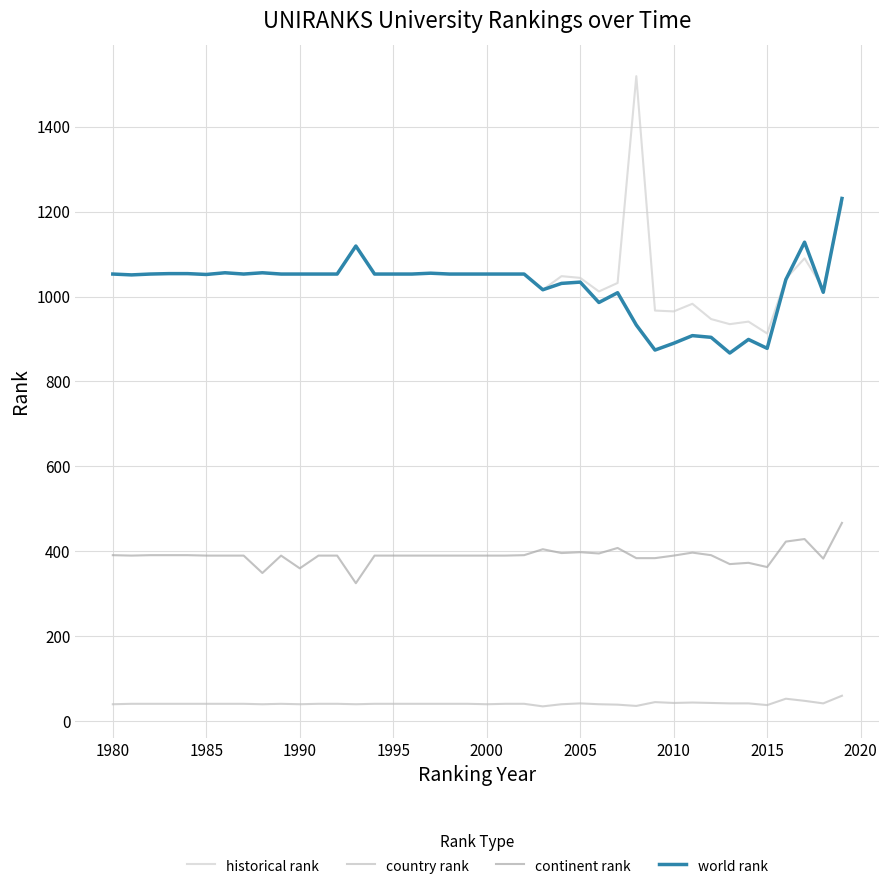

True or false: country rank and continent rank cross at least once.

False